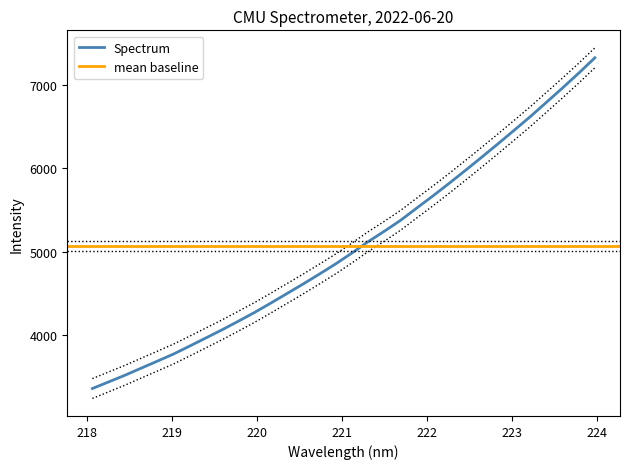

What is the maximum value for Spectrum?

7325.9